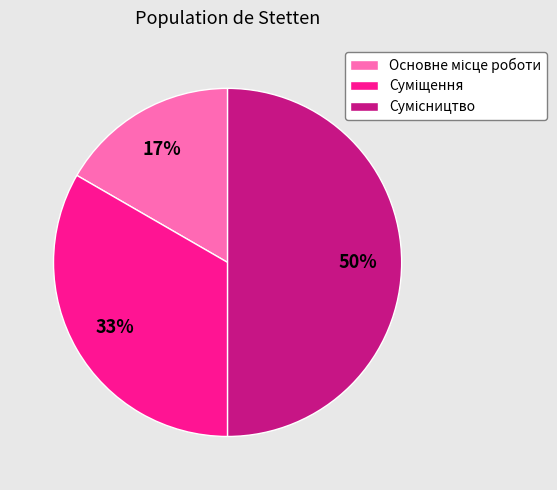

To the nearest percent, what is the average slice percentage?

33%